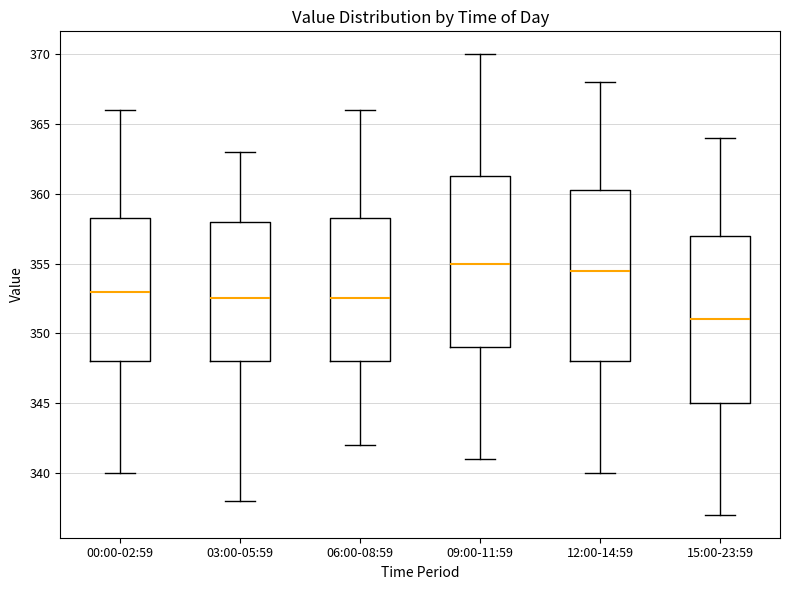

Where does the upper whisker of the box for 06:00-08:59 end on the y-axis? The values are not printed on the chart, so give them approximately, as read against the axis.

366.0